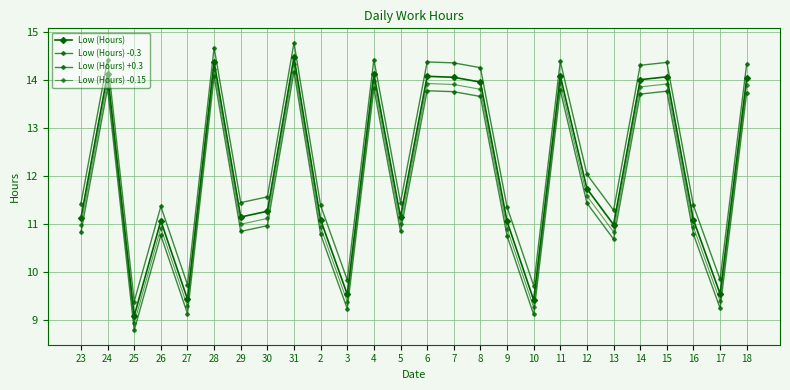

How many values in the Low (Hours) -0.3 series exceed 10?

21